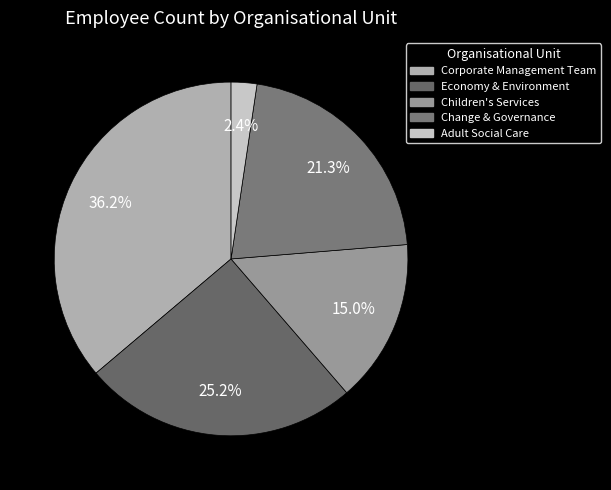

What percentage is the Corporate Management Team slice, to the nearest percent?

36%